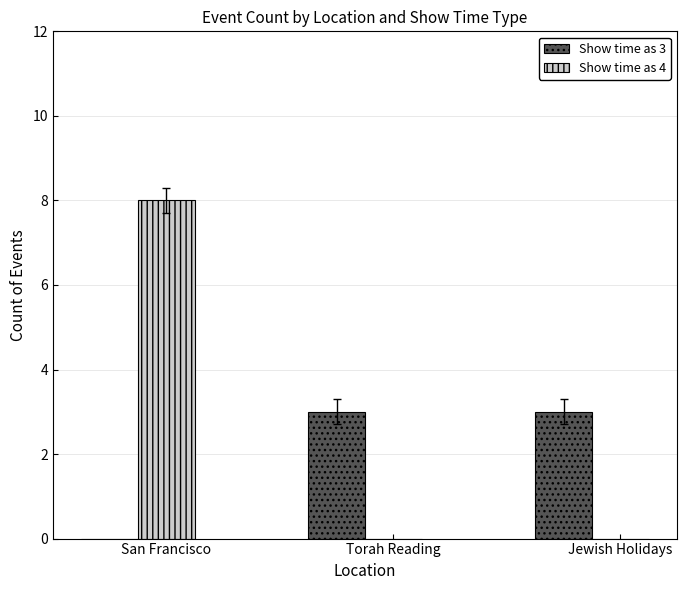

Does the chart contain stacked bars?

No